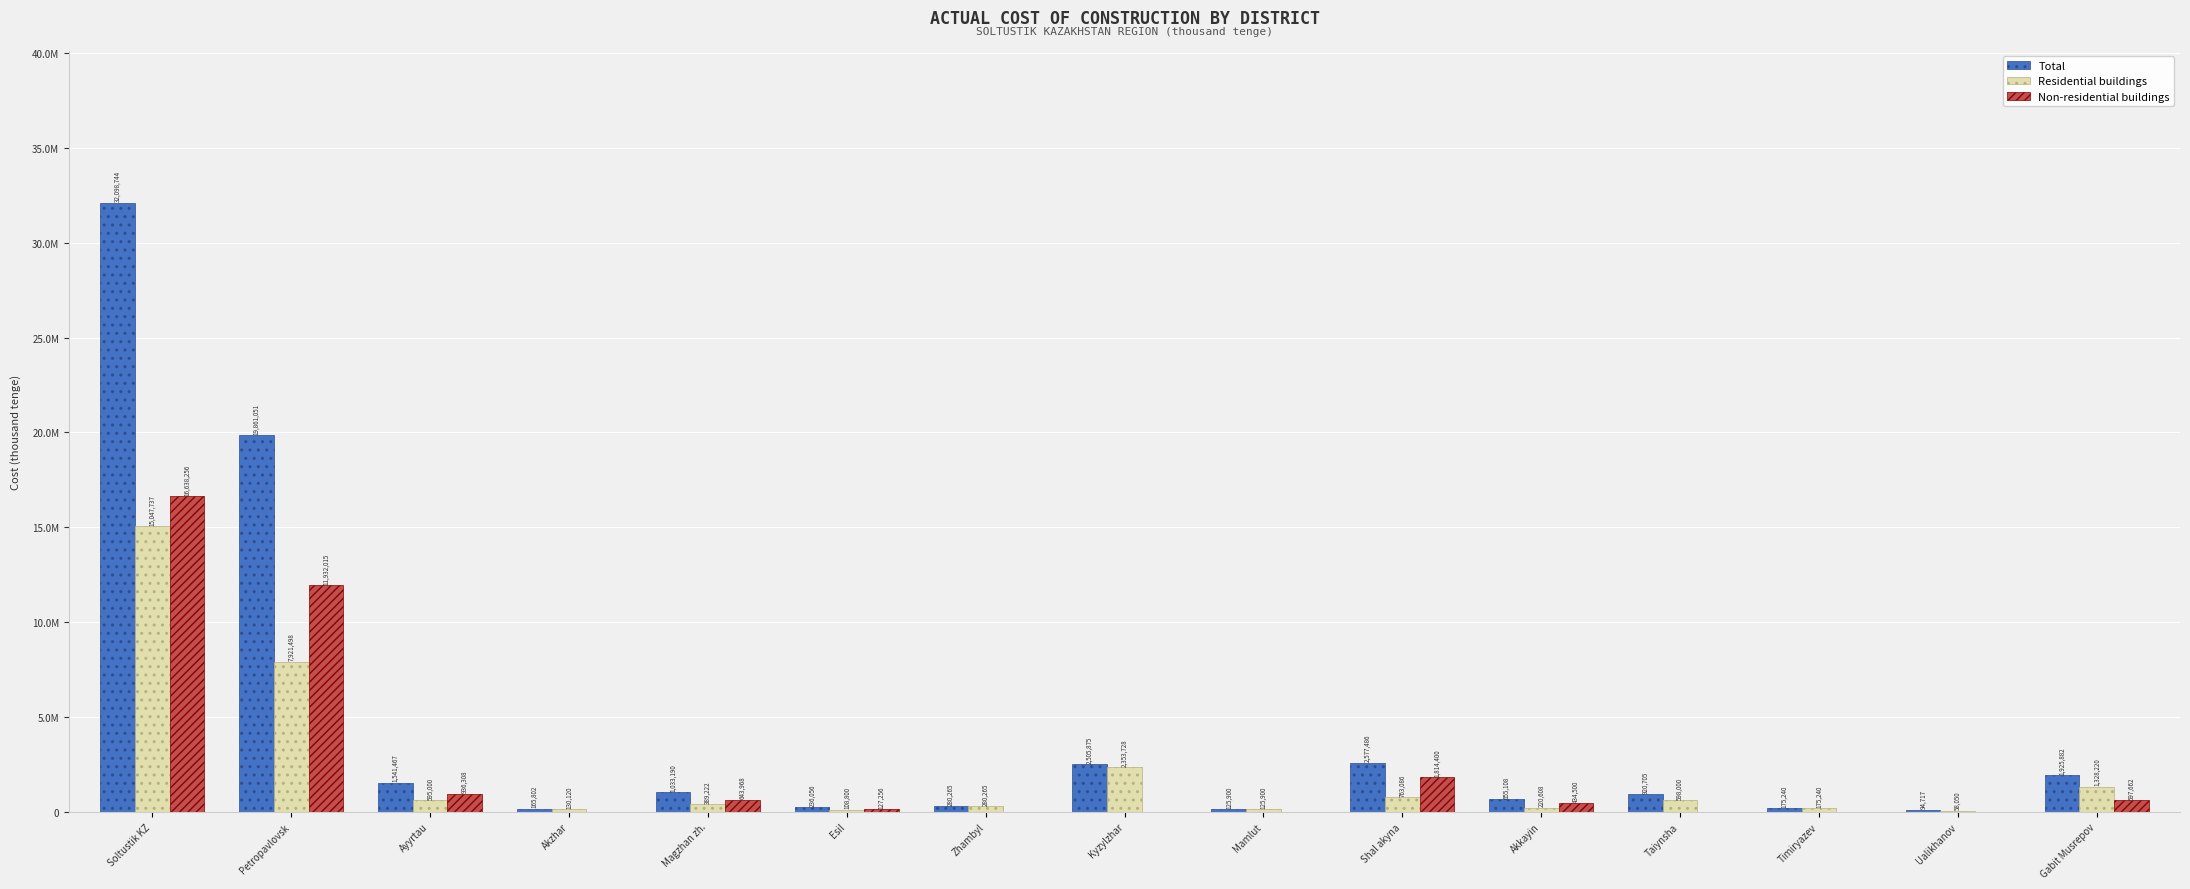

Does the chart contain stacked bars?

No